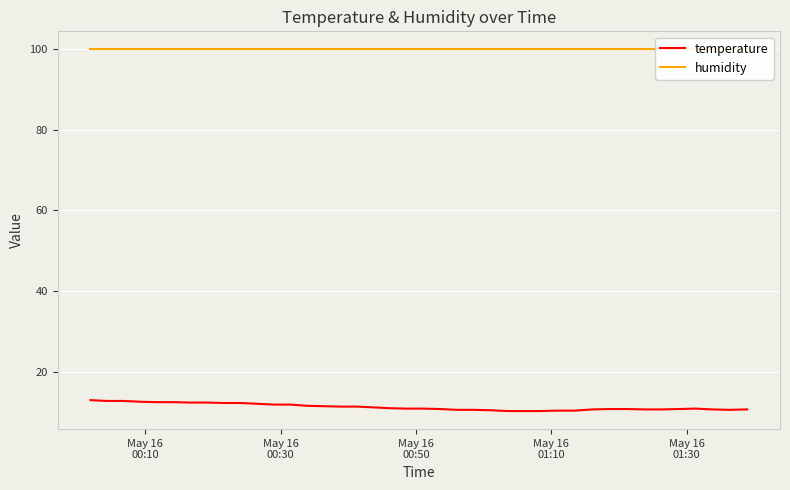

True or false: humidity has more than 0 interior local peaks.

False